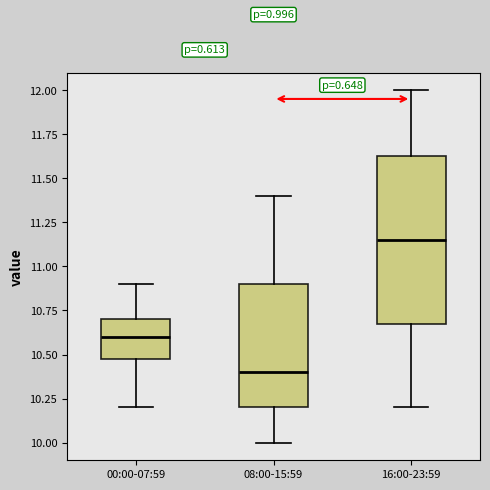

Where does the lower whisker of the box for 08:00-15:59 end on the y-axis? The values are not printed on the chart, so give them approximately, as read against the axis.

10.00